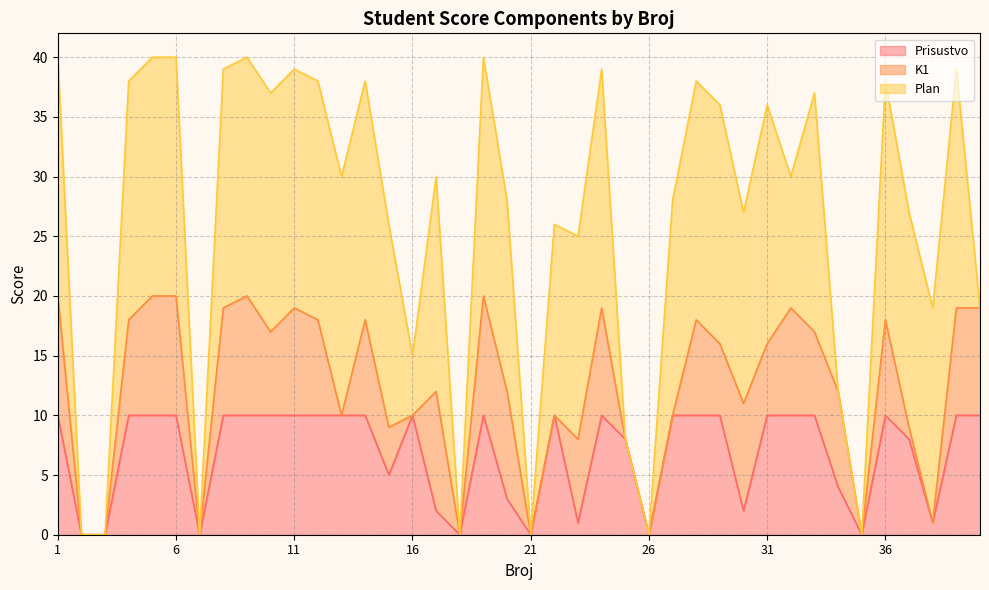

How many data points does each series have?

40